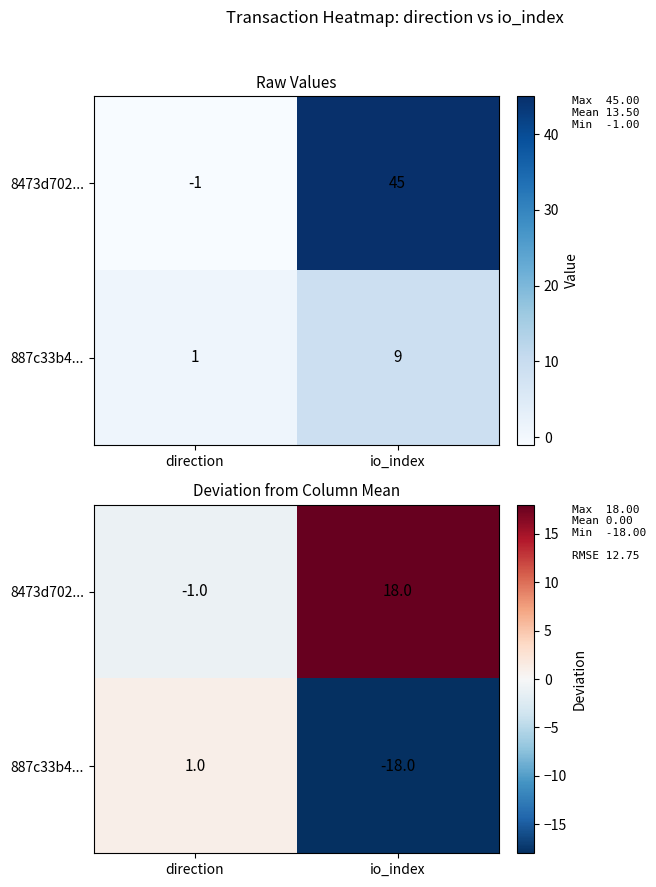

At how many categories does at least one series exceed 14?

1